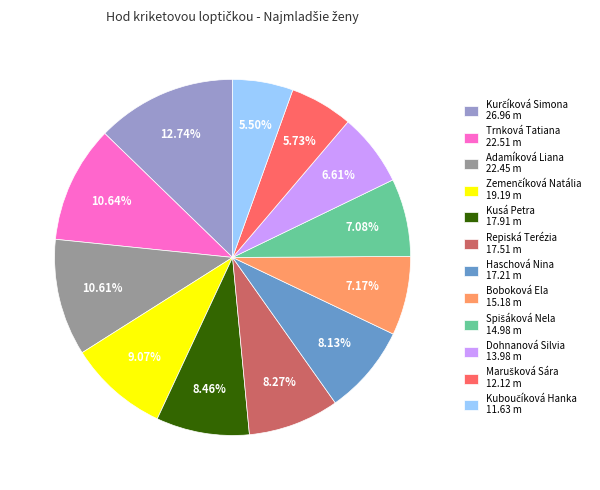

Is Boboková Ela 15.18 m the majority of the pie?

No